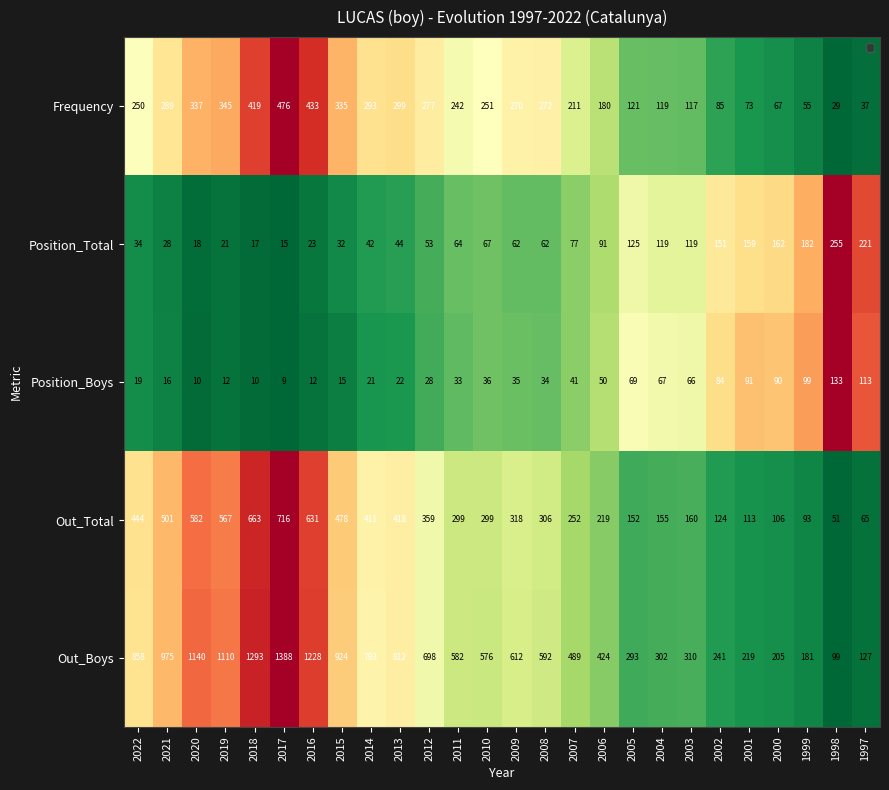

Which series has the widest spread of values?

Out_Boys